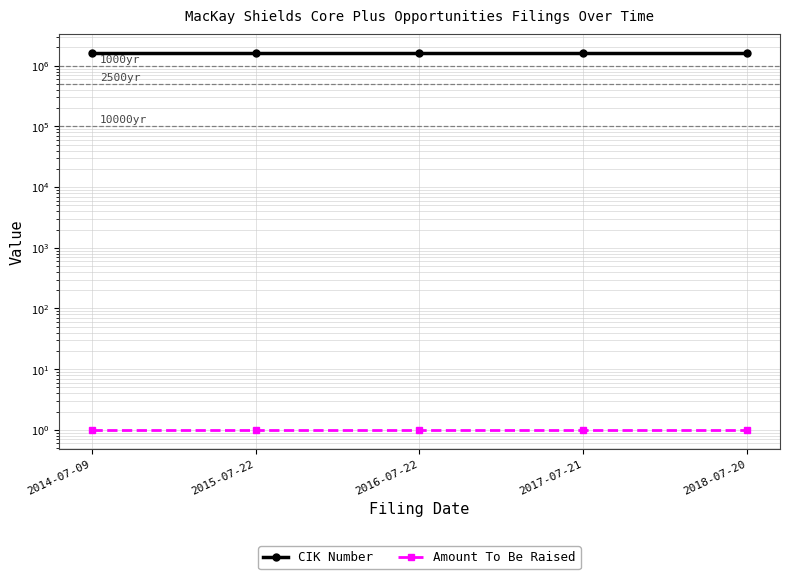

True or false: Amount To Be Raised and CIK Number intersect in this chart.

False